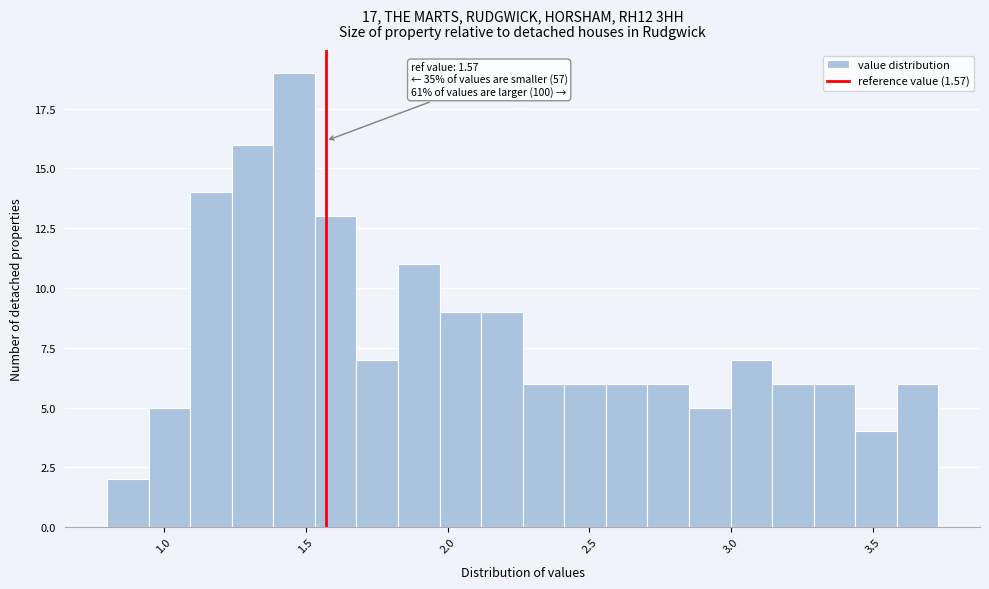

Read against the x-axis, roughly where is the centre of the tallest bar?

1.45